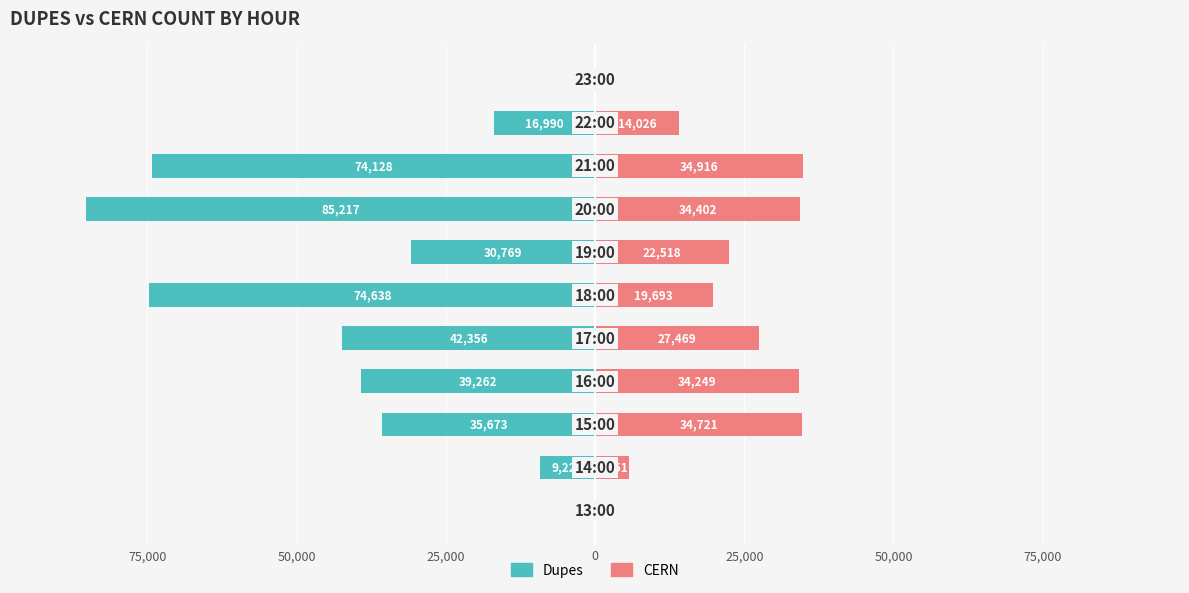

What are all the series names shown in the legend?

Dupes, CERN